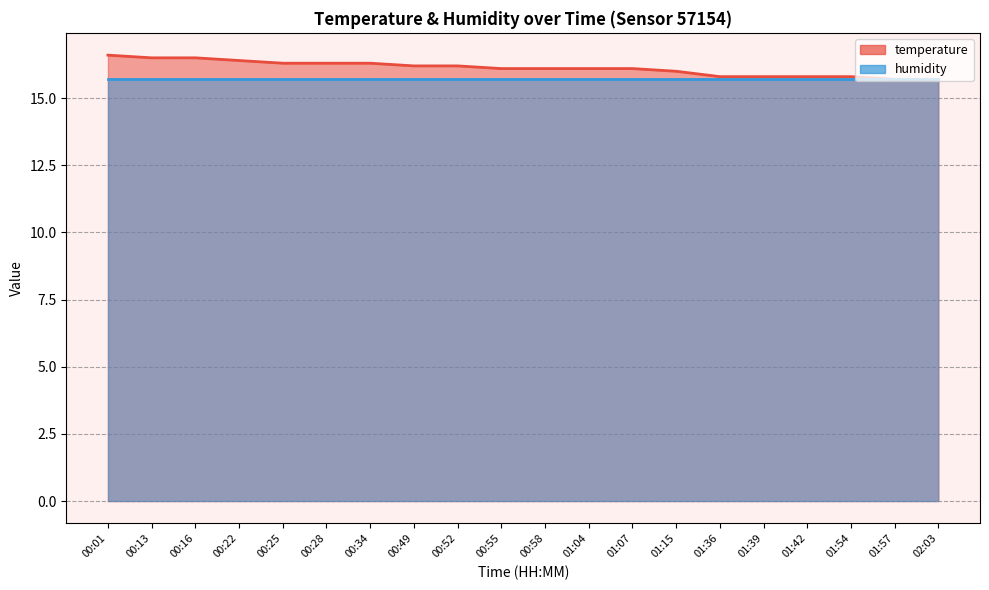

What position from the right is 00:28?

15